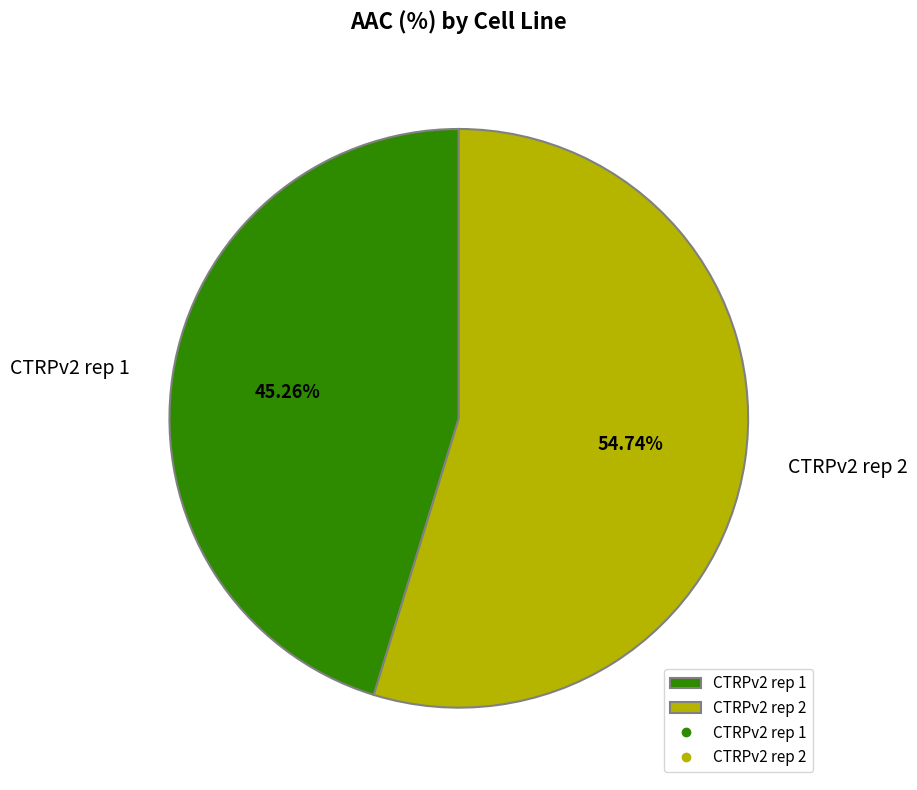

Is it true that CTRPv2 rep 2 is 55% of the pie?

True